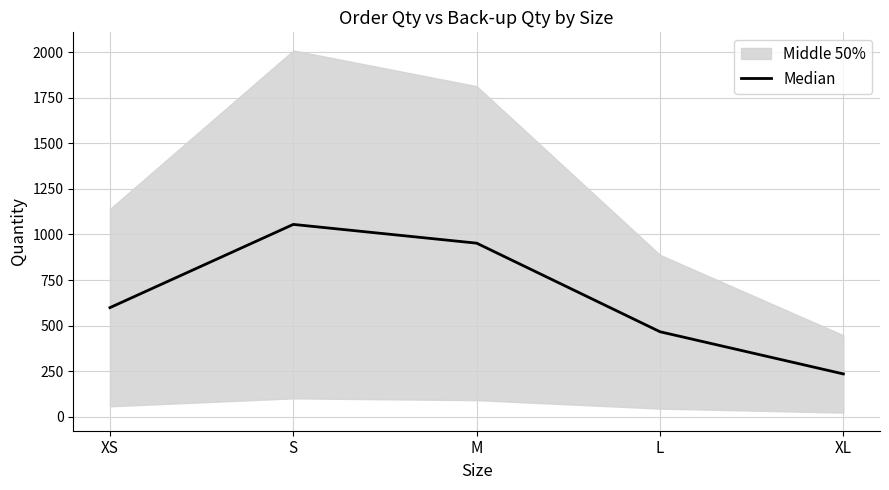

What is the value of the 3rd point from the left?

952.4